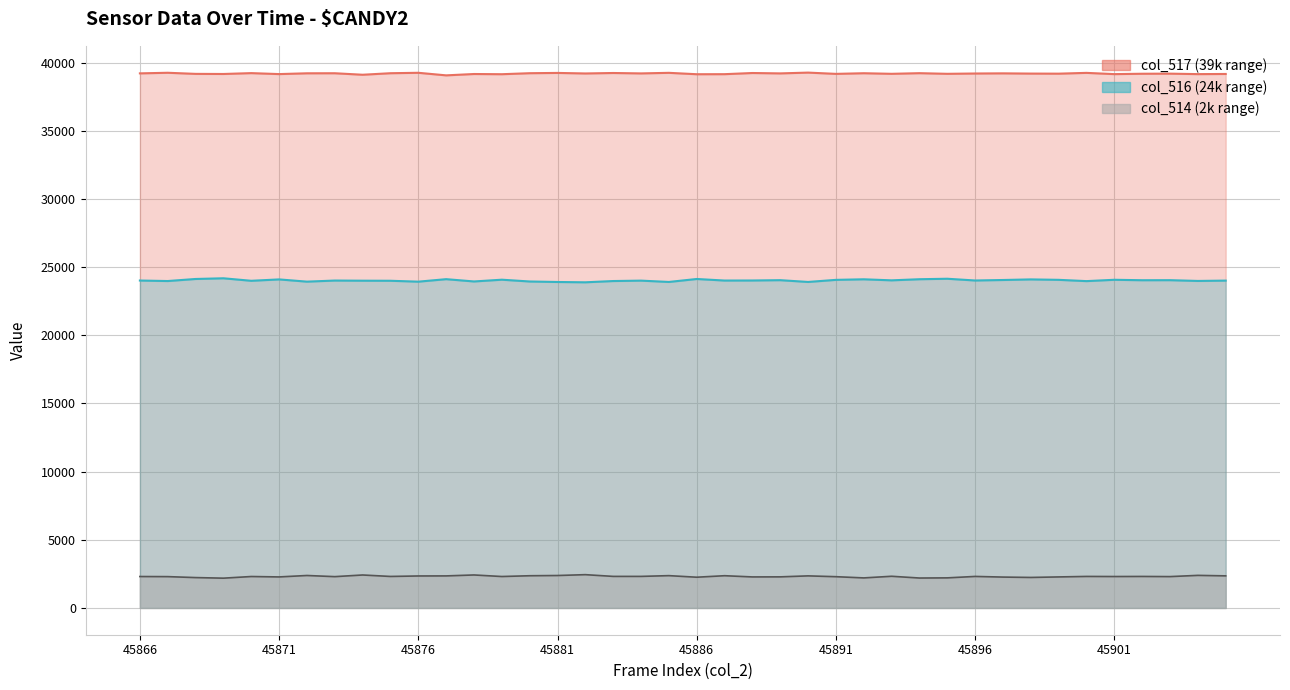

True or false: col_517 and col_514 intersect in this chart.

False